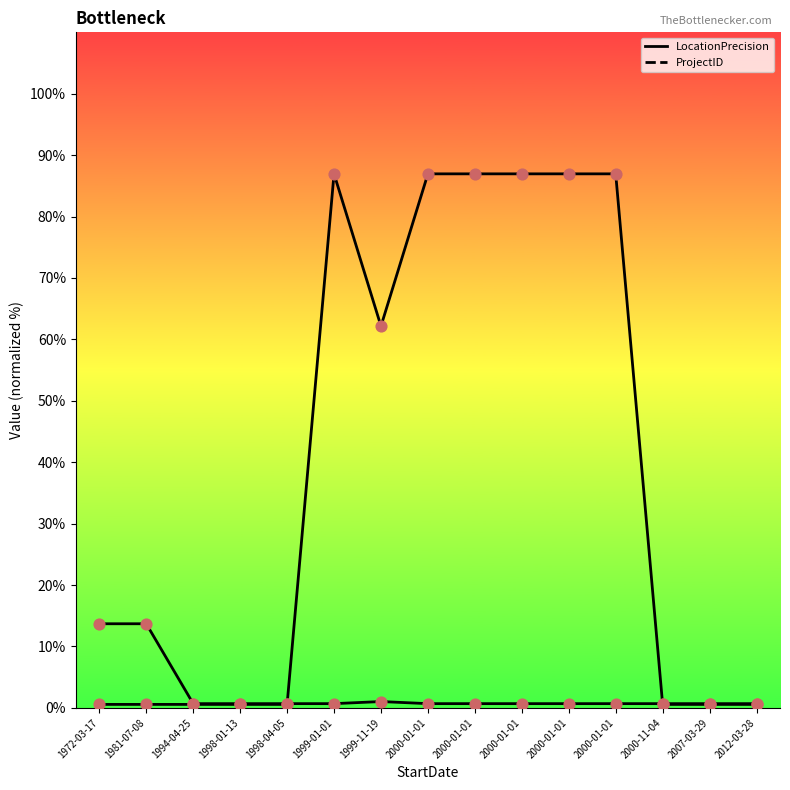

Which series contains the lowest Y value?

ProjectID